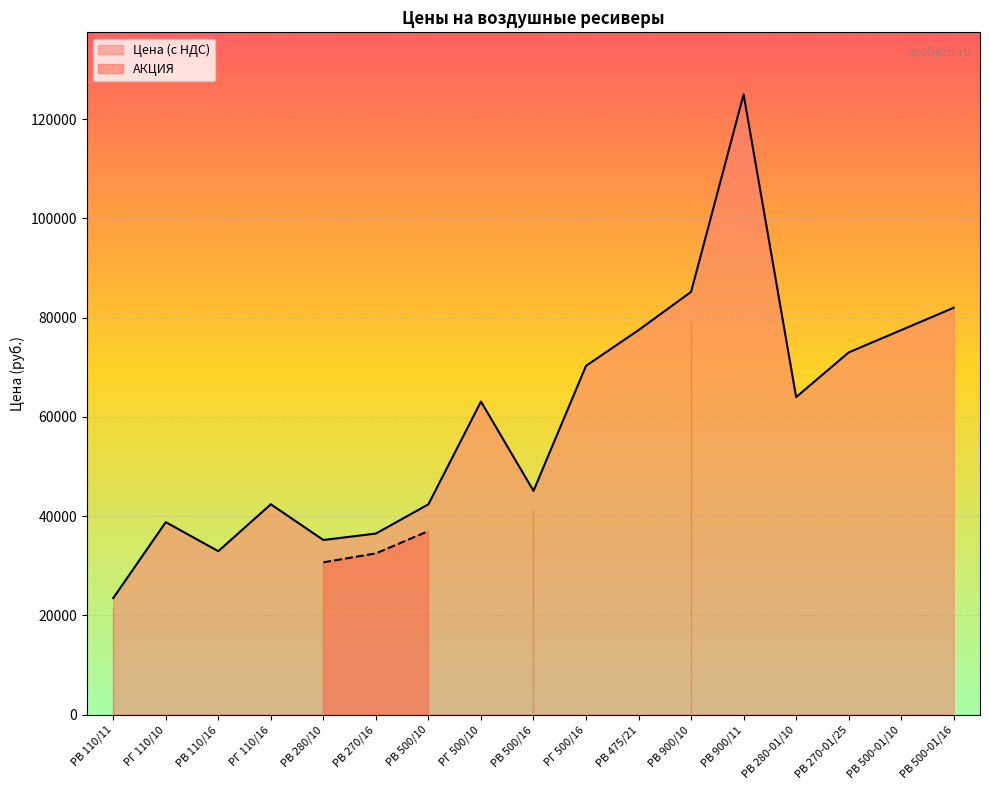

Which category has the highest value across all series?

РВ 900/11